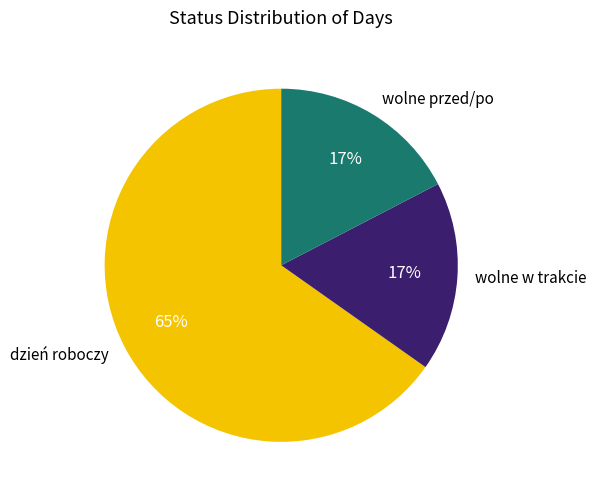

Between dzień roboczy and wolne przed/po, which is larger?

dzień roboczy